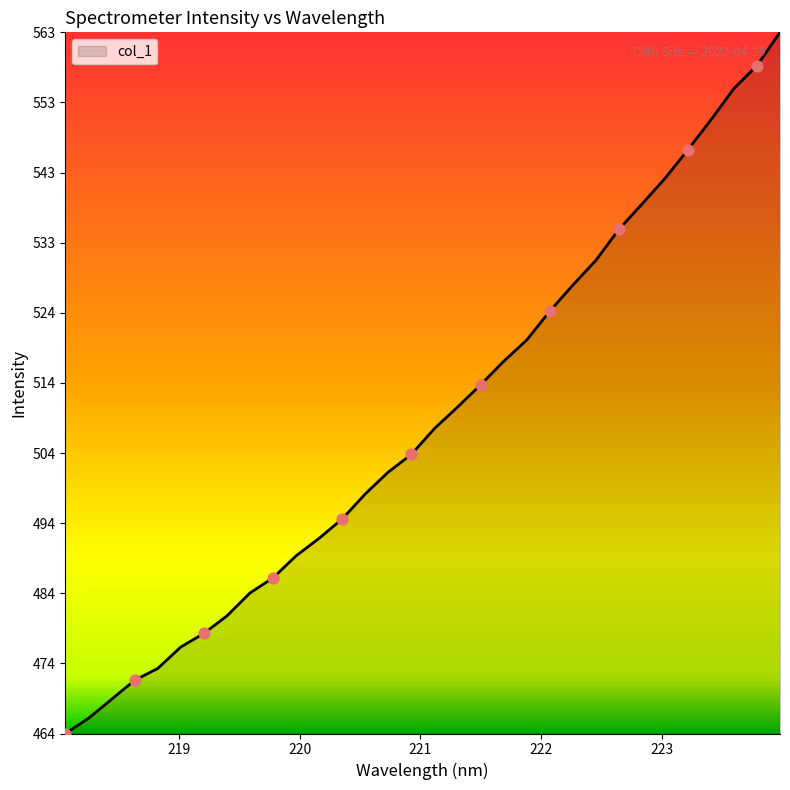

What is the smallest value displayed?

463.9